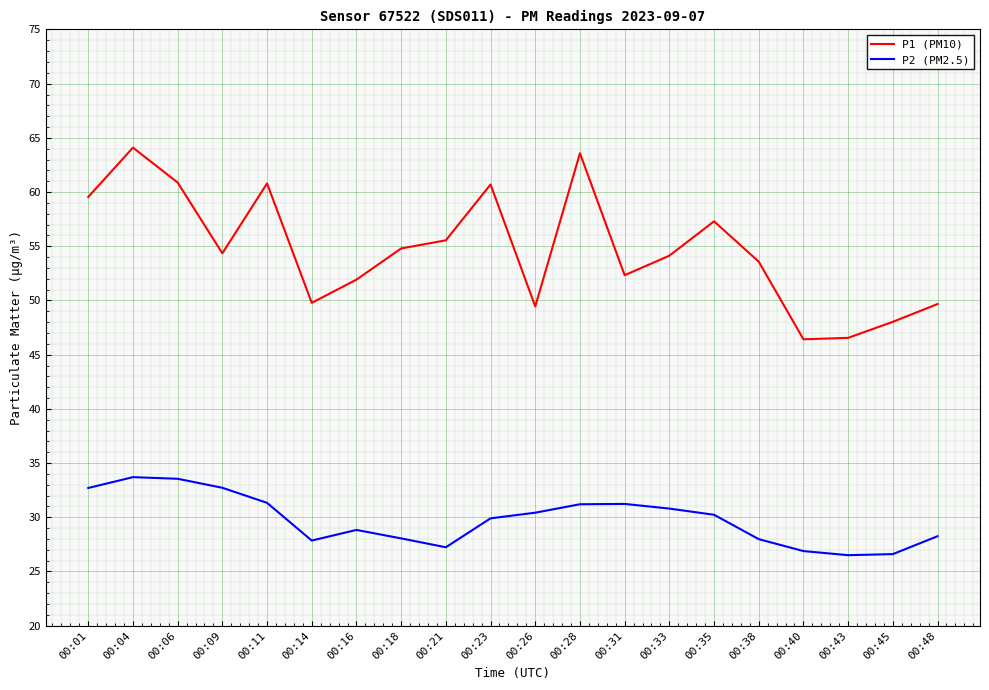

Which series changed the most between 00:28 and 00:38?

P1 (PM10)